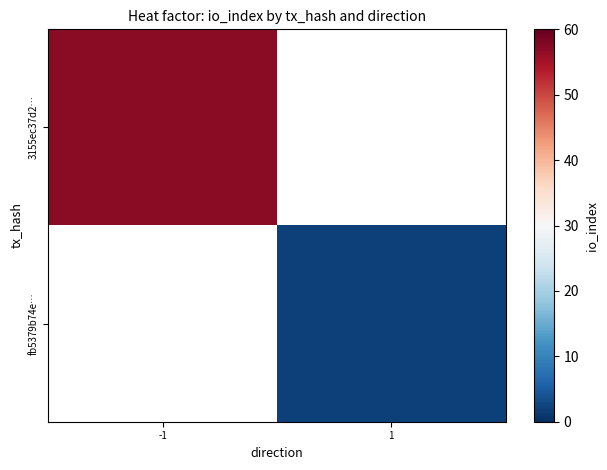

How many data points does each series have?

2